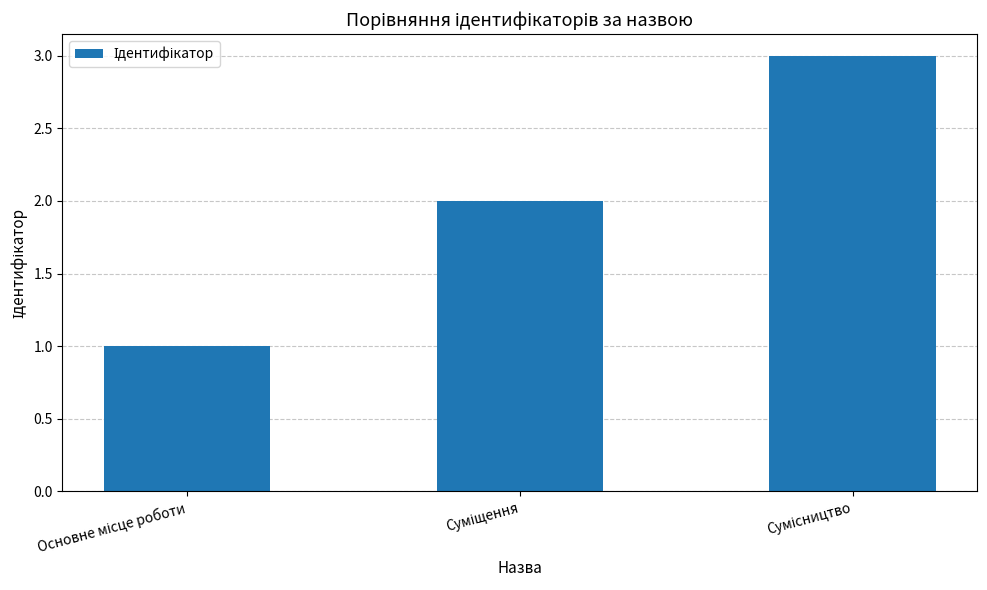

What is the sum of all values?

6